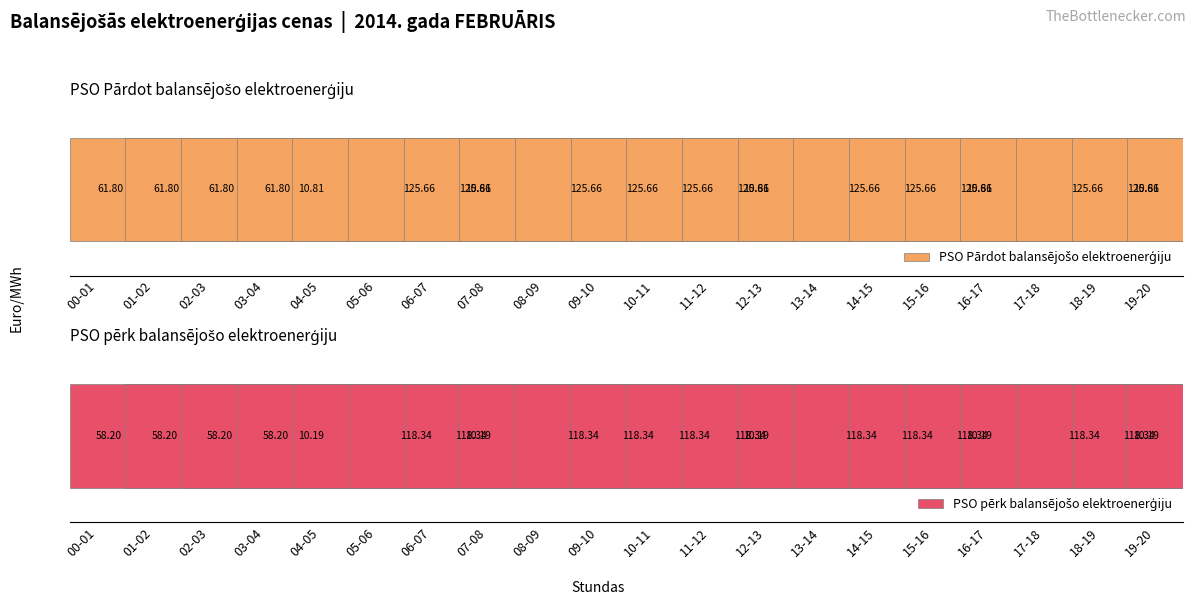

What is the smallest value displayed?

10.2